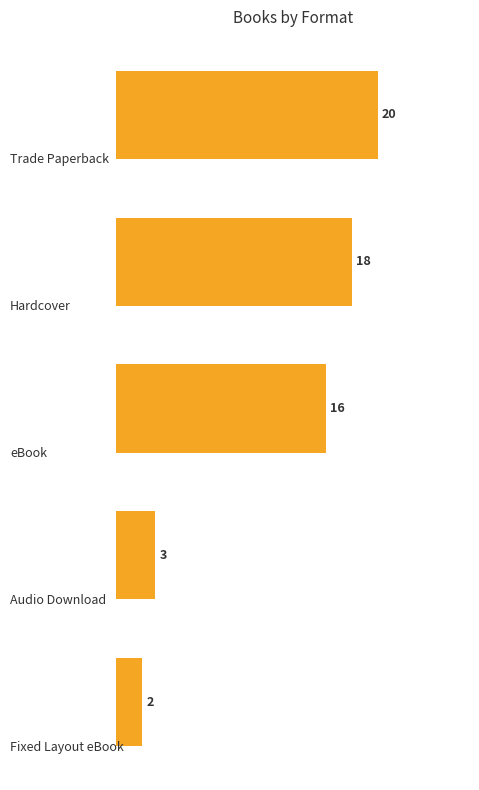

How many bars are there in total?

5